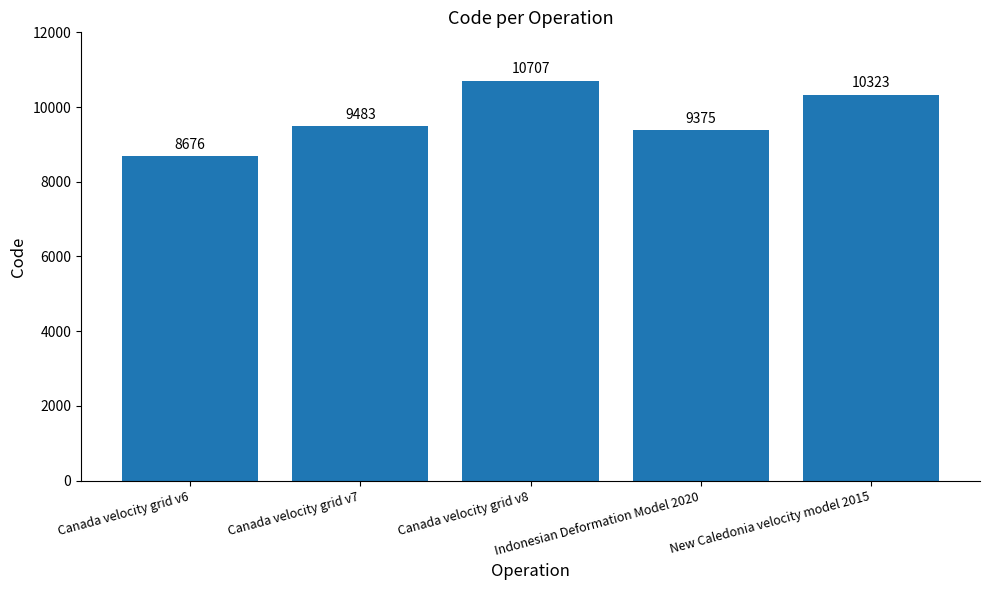

Reading right to left, extract all data points from this chart.

10323	9375	10707	9483	8676